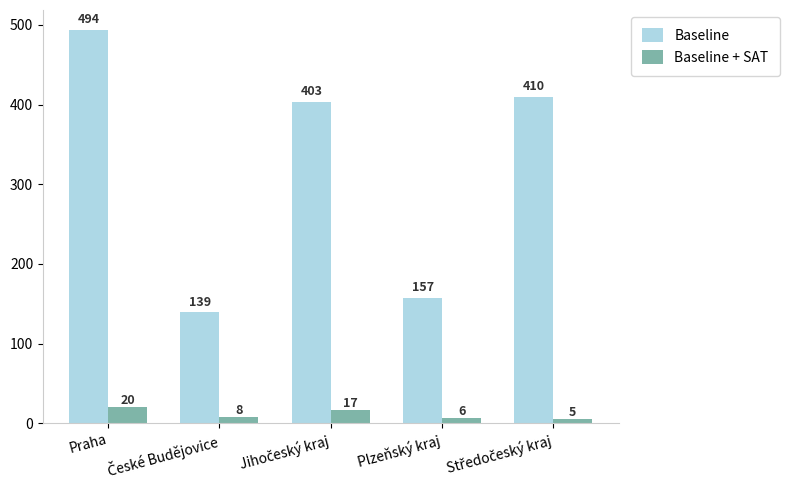

What is the value of the Baseline + SAT bar at the 3rd from the left?

17